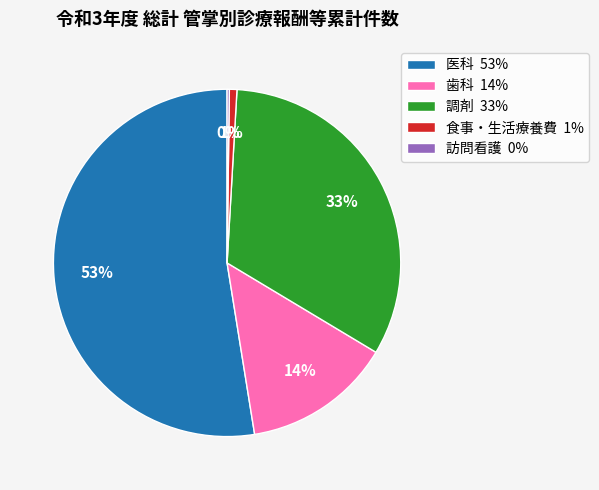

To the nearest percent, what is the average slice percentage?

20%